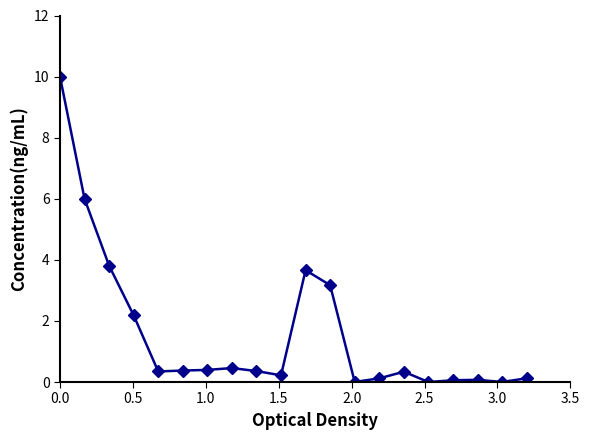

Count the number of data series in this chart.

1